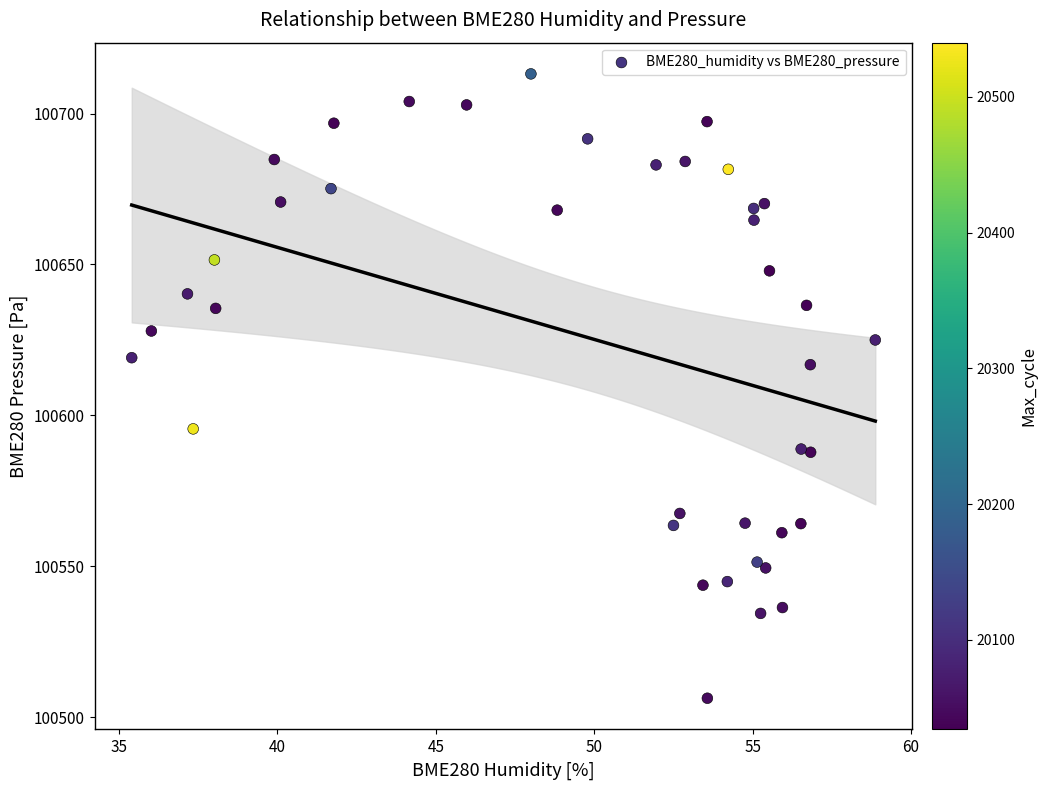

What Y value in the scatter plot is closest to 100609?

100616.8